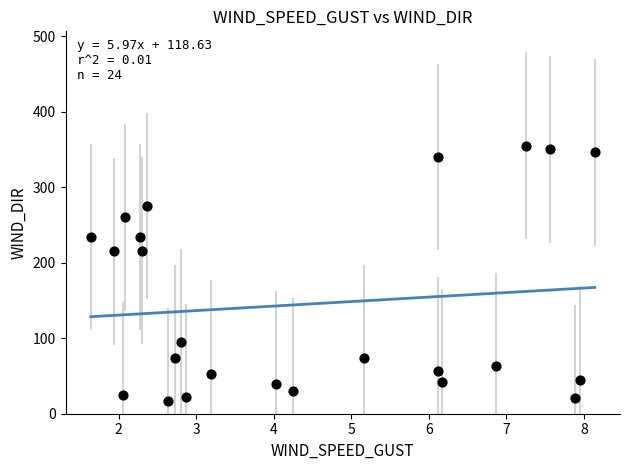

What is the range of Y values (max minus min)?

338